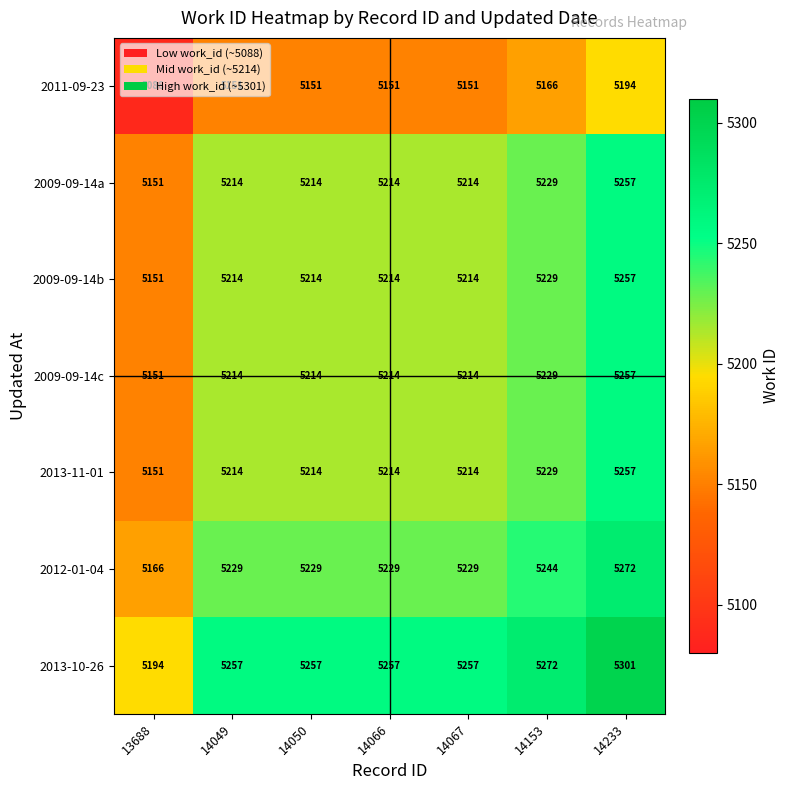

What is the total value across all series at 14050?

36493